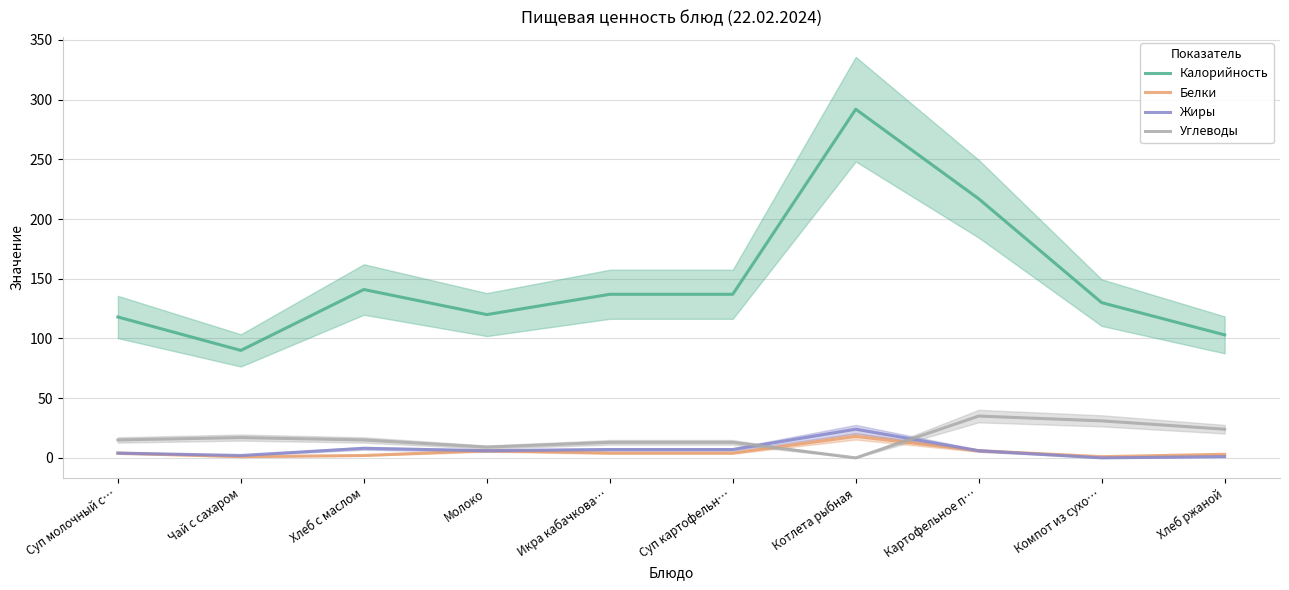

Reading left to right, what are all the values shown in this chart?

Калорийность: 118	90	141	120	137	137	292	217	130	103
Белки: 4	1	2	6	4	4	18	6	1	3
Жиры: 4	2	8	6	7	7	24	6	0	1
Углеводы: 15	17	15	9	13	13	0	35	31	24